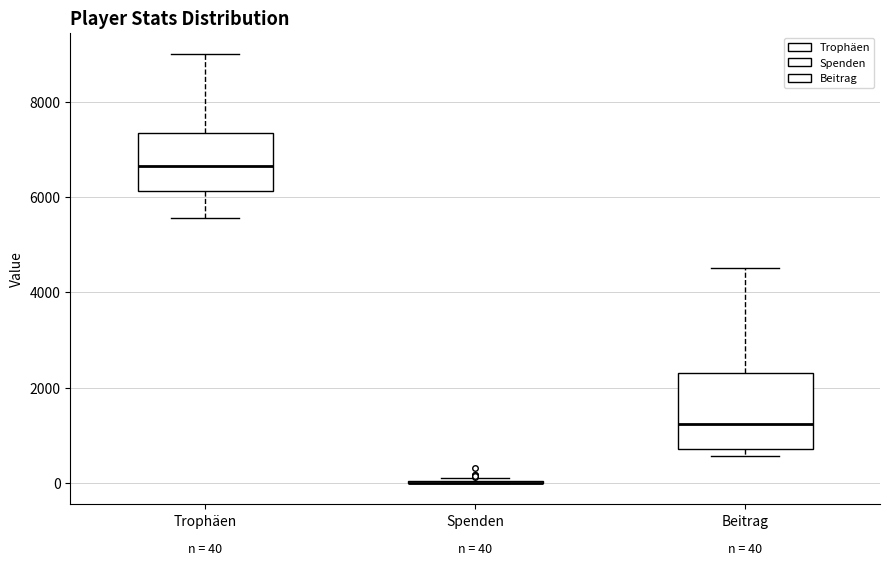

Comparing the boxes themselves (not the whiskers), which one is the tallest?

Beitrag